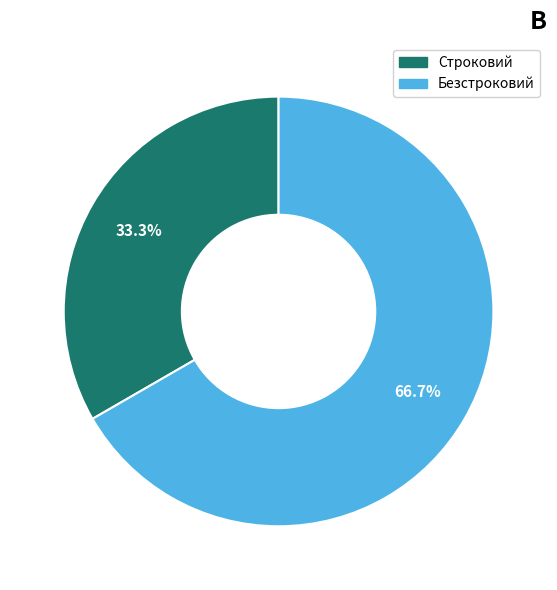

Which slice is the smallest?

Строковий